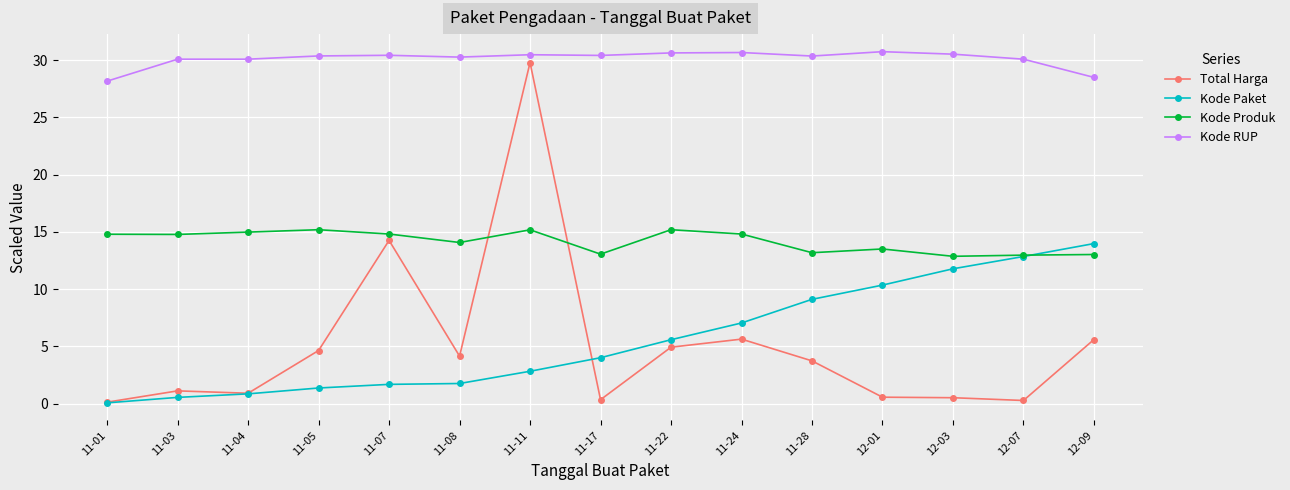

True or false: Kode RUP and Kode Produk cross at least once.

False